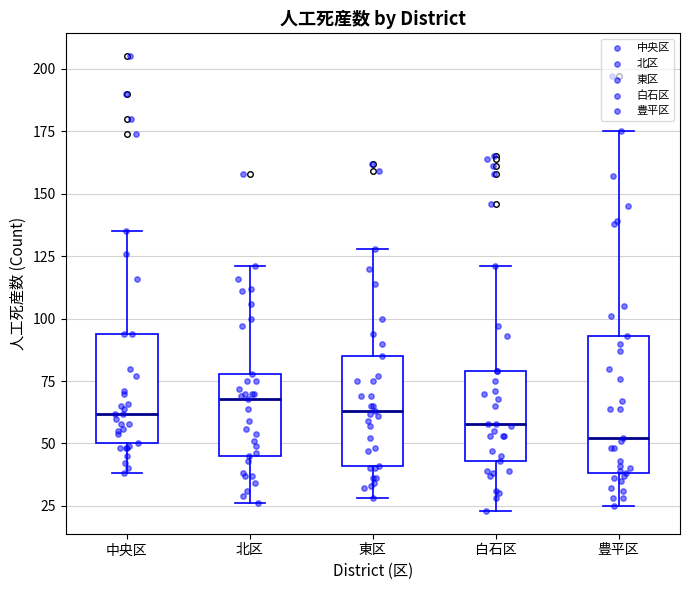

Where does the median line of the box for 中央区 sit on the y-axis? The values are not printed on the chart, so give them approximately, as read against the axis.

60